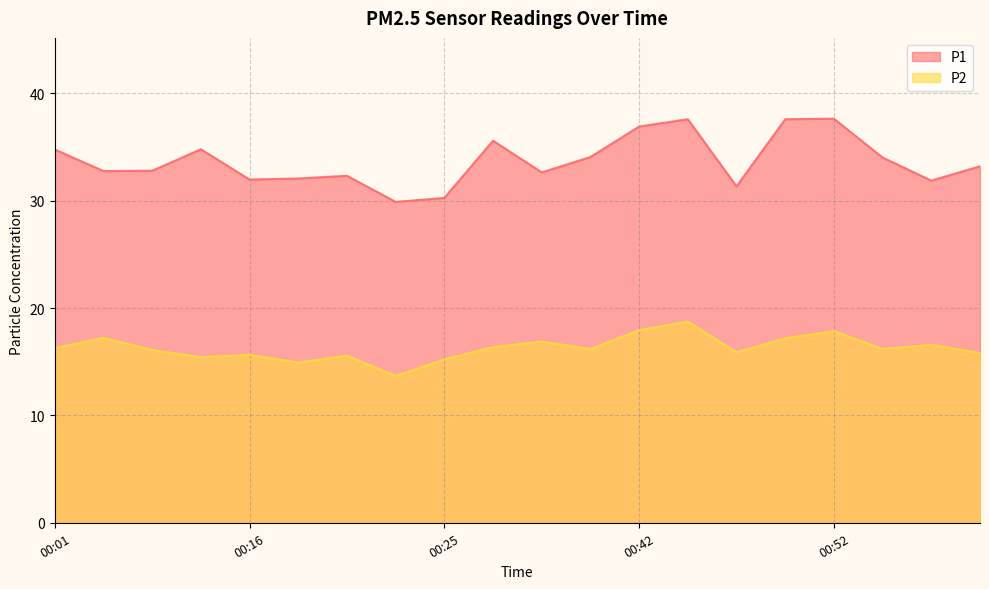

List the series in order of their peak value, lowest first.

P2, P1